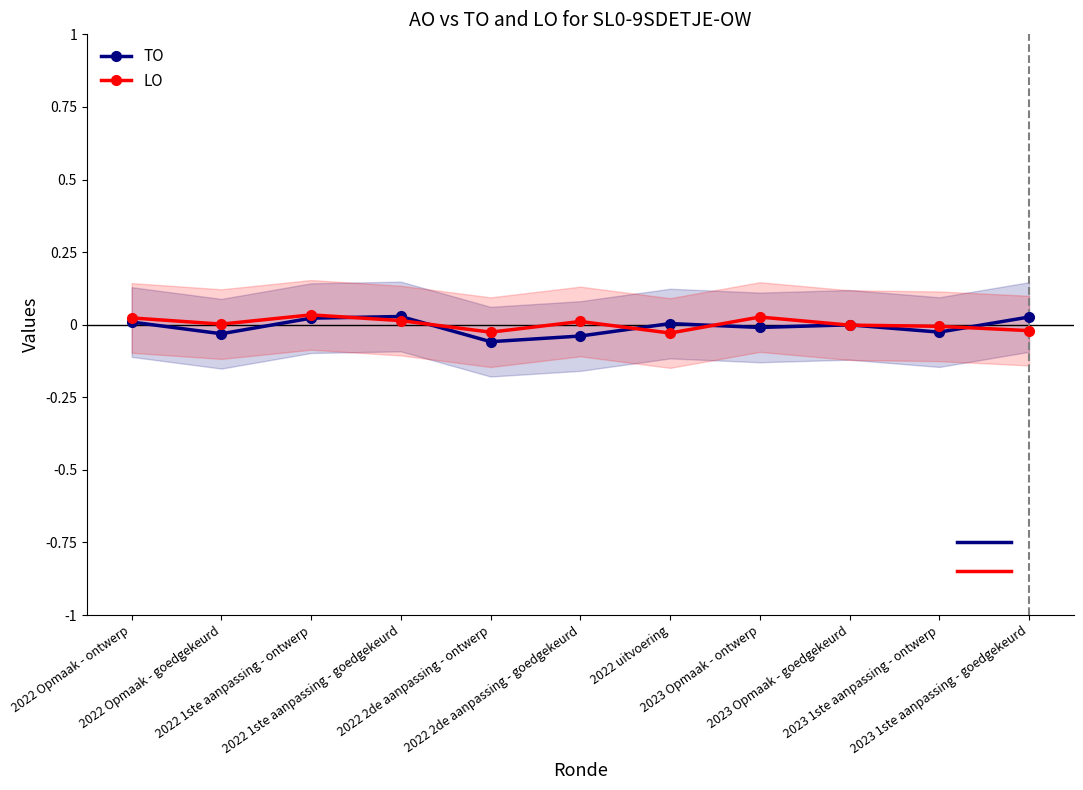

Where is the first local minimum for TO?

2022 Opmaak - goedgekeurd